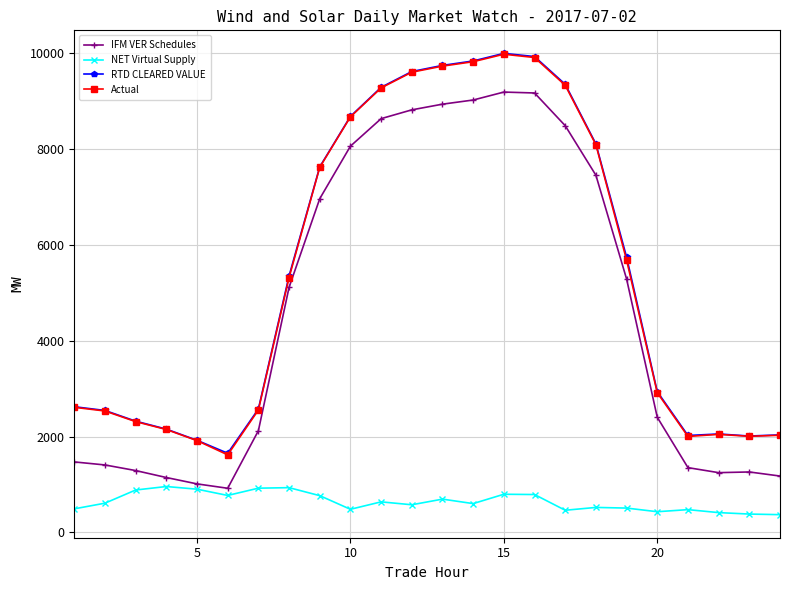

At how many categories does at least one series exceed 7218?

10